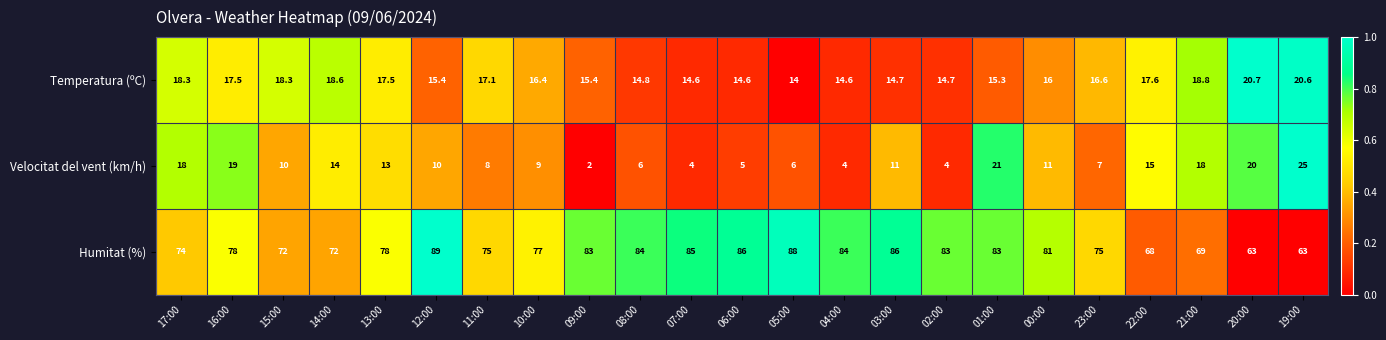

The Humitat (%) series shows 16.1 at 23:00. True or false?

False